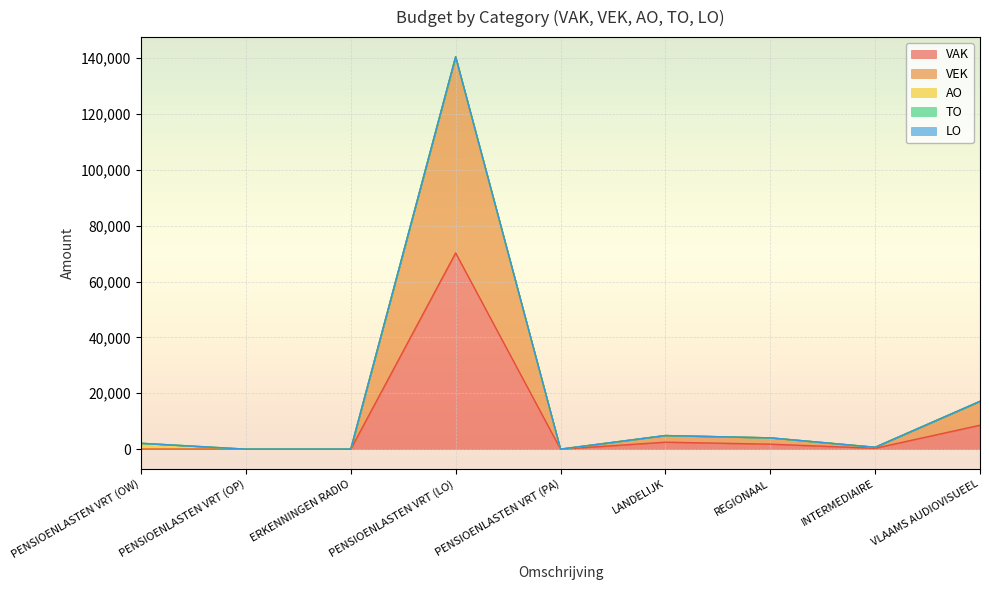

Is the value of AO at INTERMEDIAIRE greater than the value of VAK at PENSIOENLASTEN VRT (PA)?

No